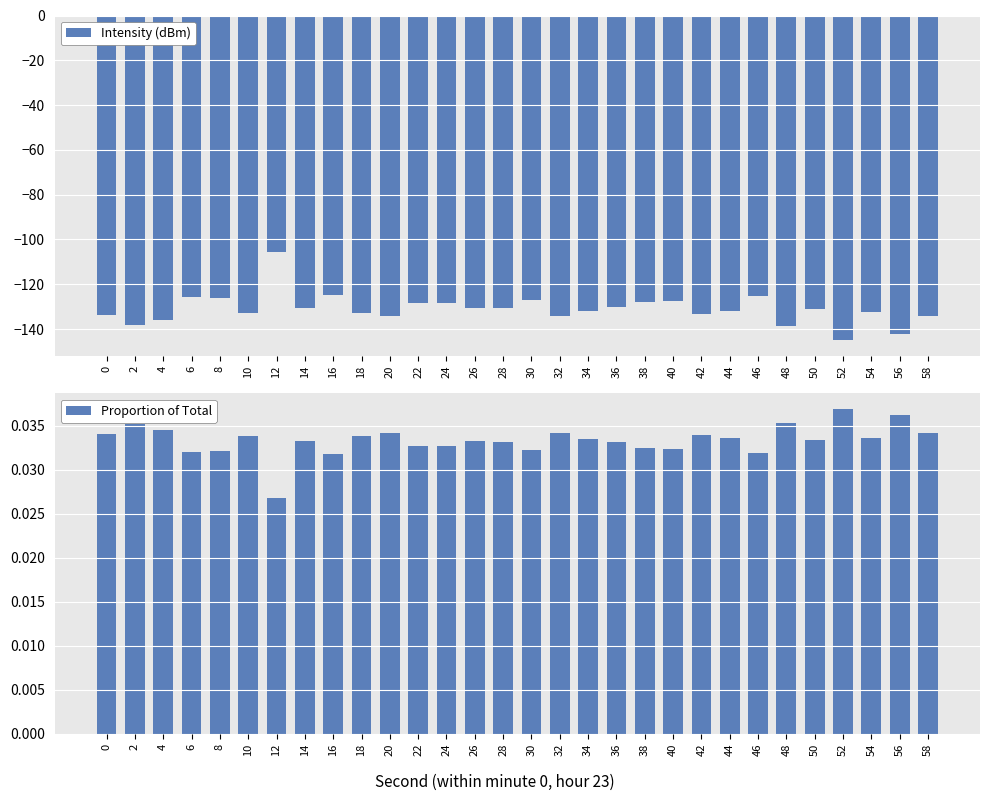

How many data points in Intensity (dBm) are above -131?

14